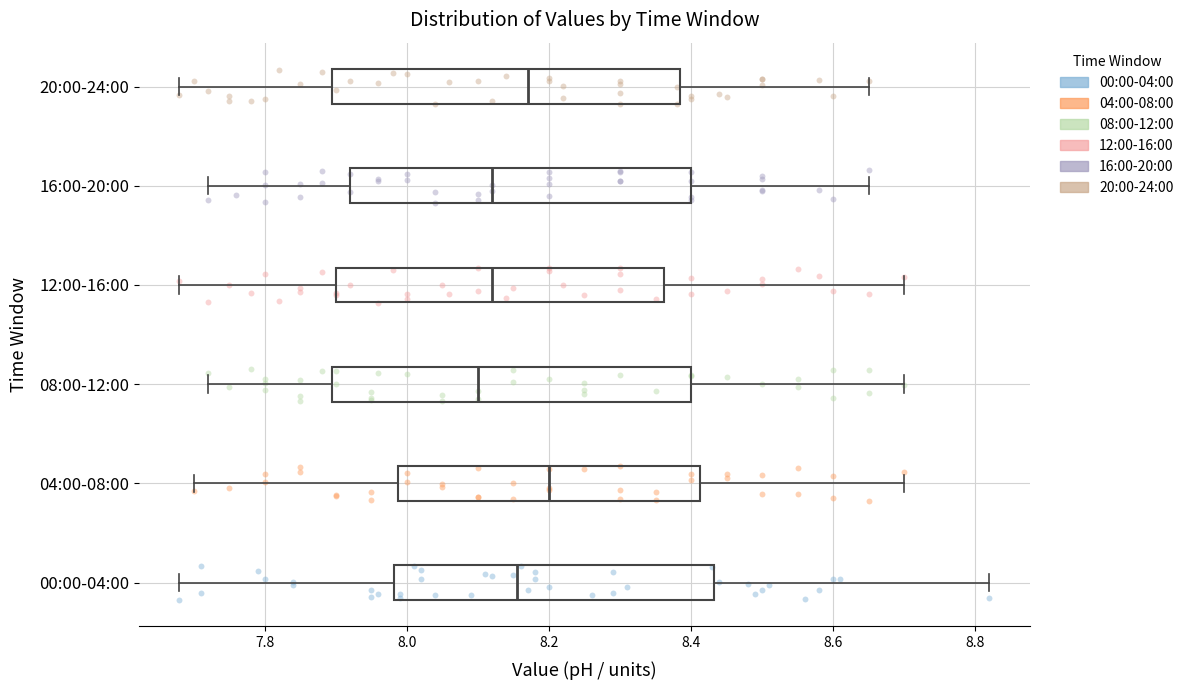

Reading bottom to top, transcribe this box plot: for each box, give where its median line is, the range the box spans, and where its two whiskers end, as read against the x-axis. The values are not printed on the chart, so give them approximately, as read against the axis.

00:00-04:00: median 8.16, box 7.98 to 8.44, whiskers 7.68 to 8.82
04:00-08:00: median 8.20, box 7.98 to 8.42, whiskers 7.70 to 8.70
08:00-12:00: median 8.10, box 7.90 to 8.40, whiskers 7.72 to 8.70
12:00-16:00: median 8.12, box 7.90 to 8.36, whiskers 7.68 to 8.70
16:00-20:00: median 8.12, box 7.92 to 8.40, whiskers 7.72 to 8.66
20:00-24:00: median 8.18, box 7.90 to 8.38, whiskers 7.68 to 8.66